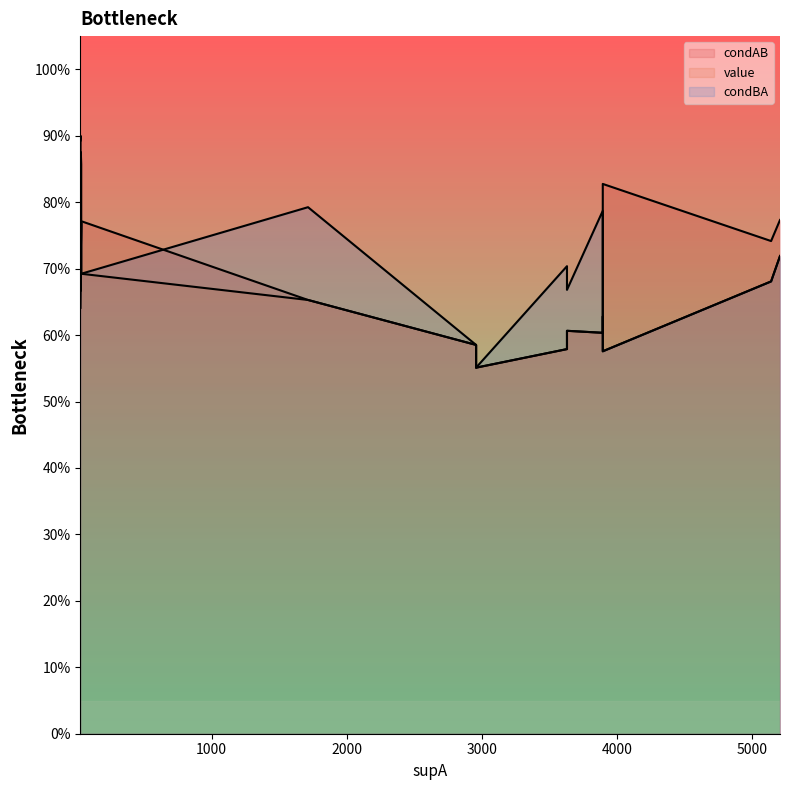

The value of condBA at 35 is 0.8. True or false?

True